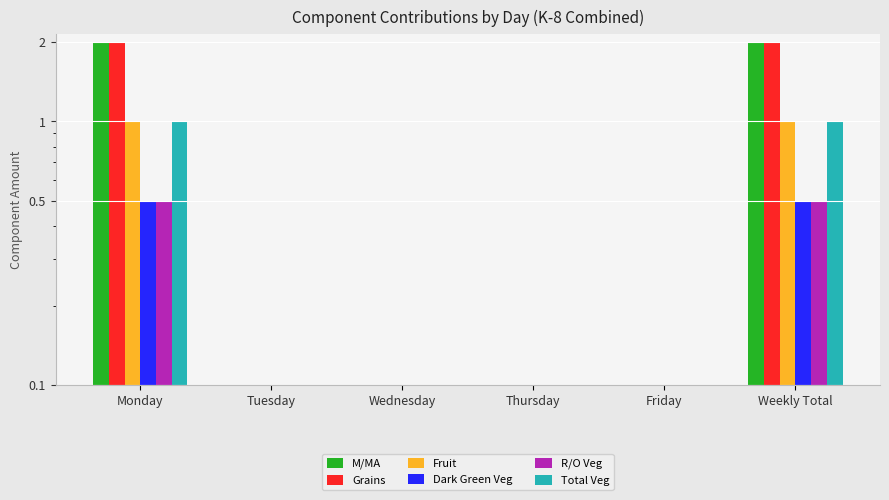

What is the average value of the M/MA series?

0.7